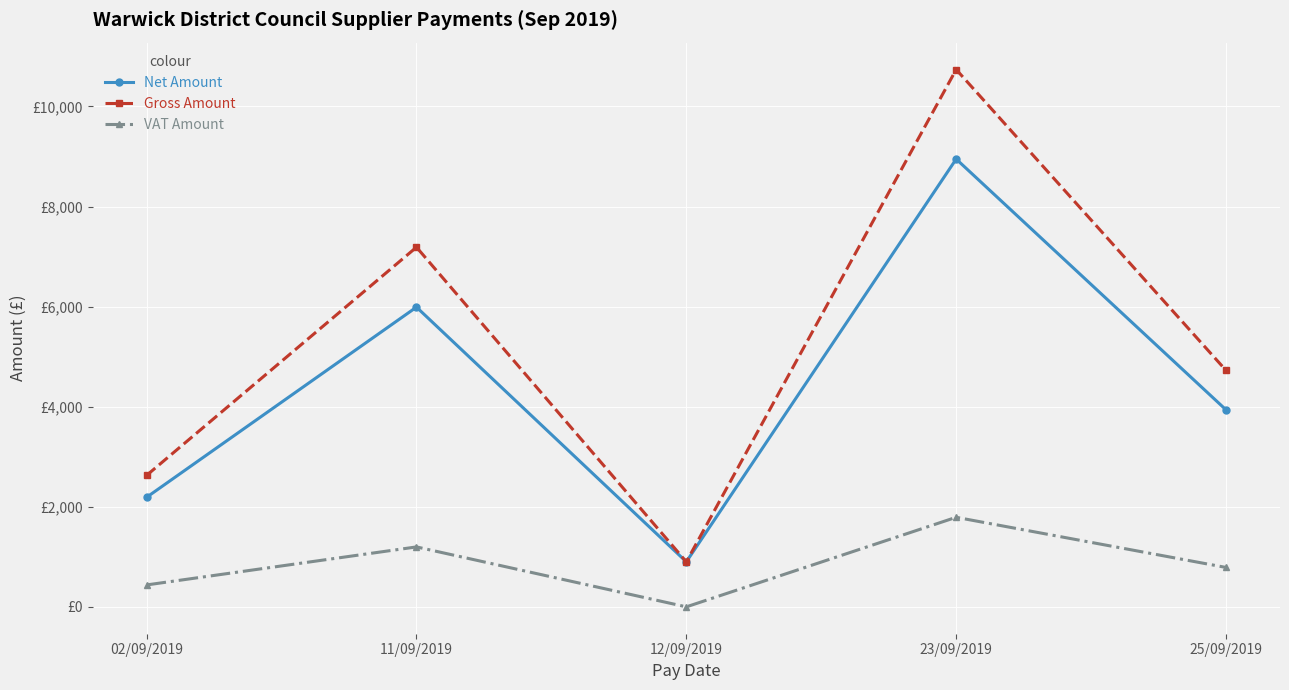

True or false: Net Amount and Gross Amount cross at least once.

False